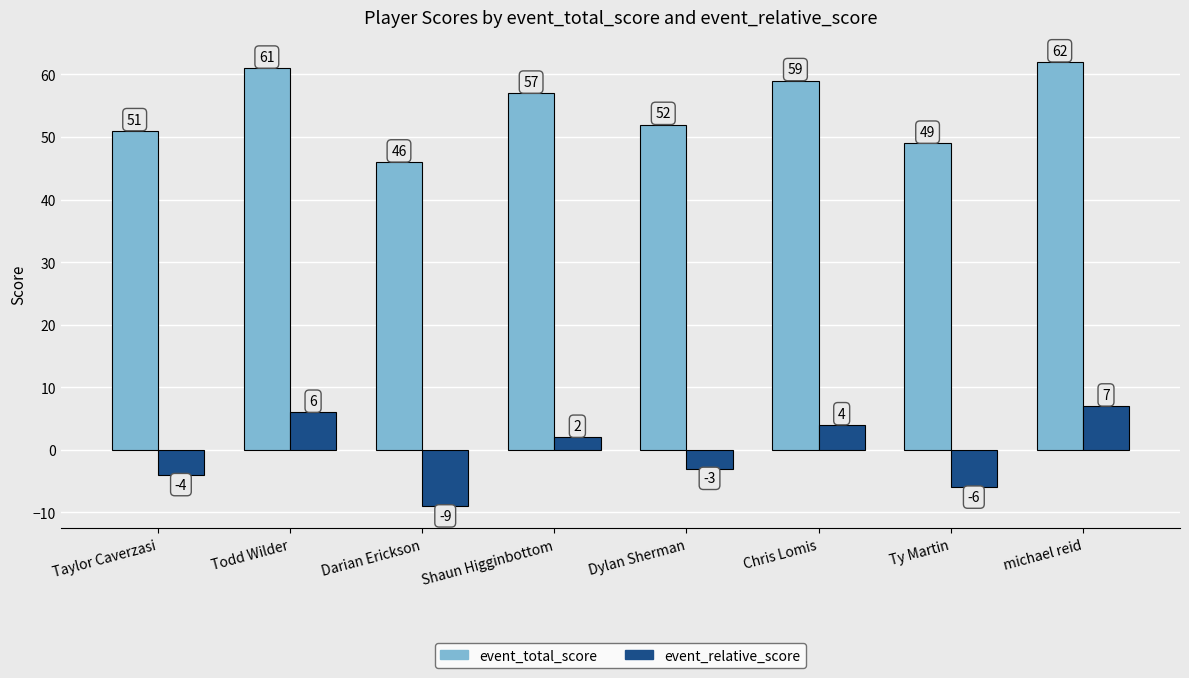

What are all the series names shown in the legend?

event_total_score, event_relative_score